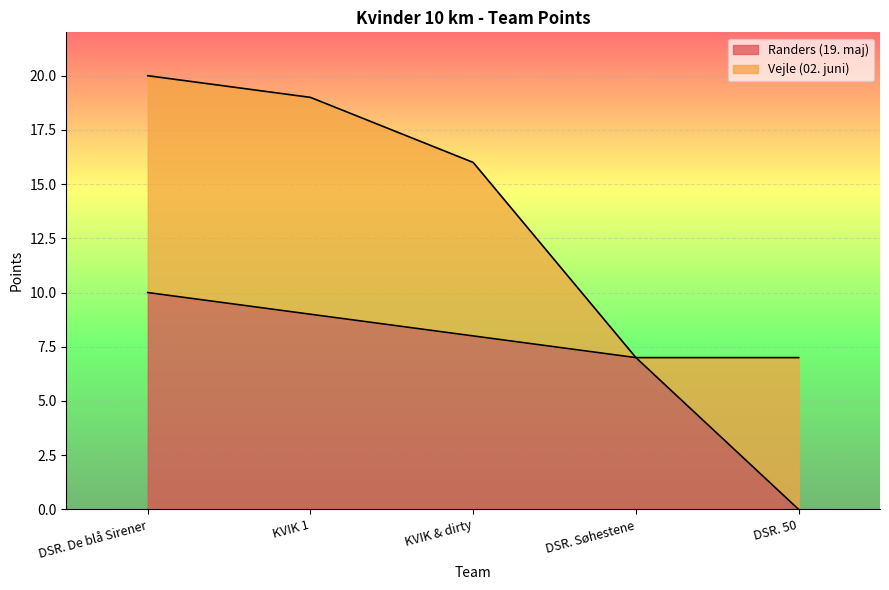

How many lines are shown in the chart?

2